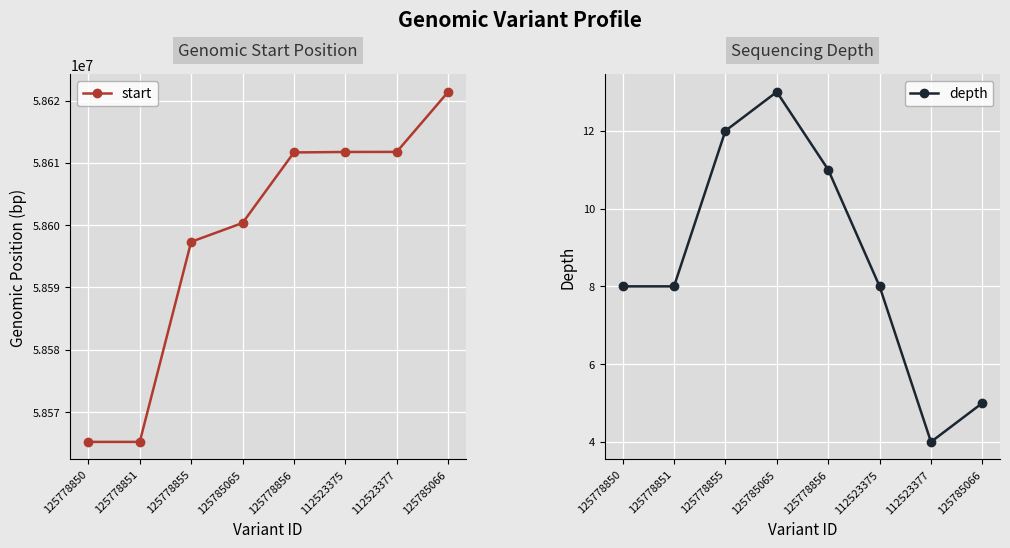

Reading left to right, extract all data points from this chart.

start: 125778850=58565220	125778851=58565222	125778855=58597326	125785065=58600350	125778856=58611668	112523375=58611744	112523377=58611757	125785066=58621382
depth: 125778850=8	125778851=8	125778855=12	125785065=13	125778856=11	112523375=8	112523377=4	125785066=5